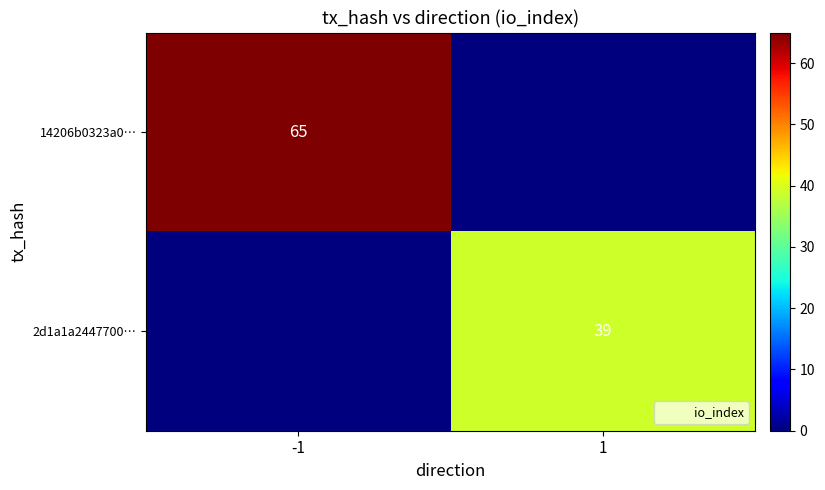

How many data points does each series have?

2